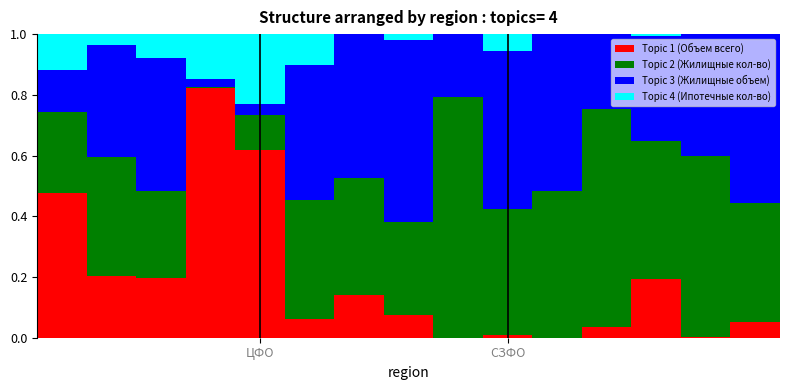

List the labels in order of Topic 3 (Жилищные объем) value, largest first.

7, 14, 9, 10, 6, 5, 2, 13, СЗФО, 12, 11, 8, ЦФО, 4, 3